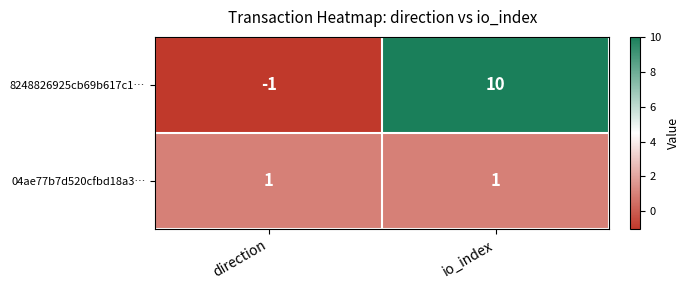

Reading right to left, what are all the values shown in this chart?

8248826925cb69b617c1…: io_index=10	direction=-1
04ae77b7d520cfbd18a3…: io_index=1	direction=1